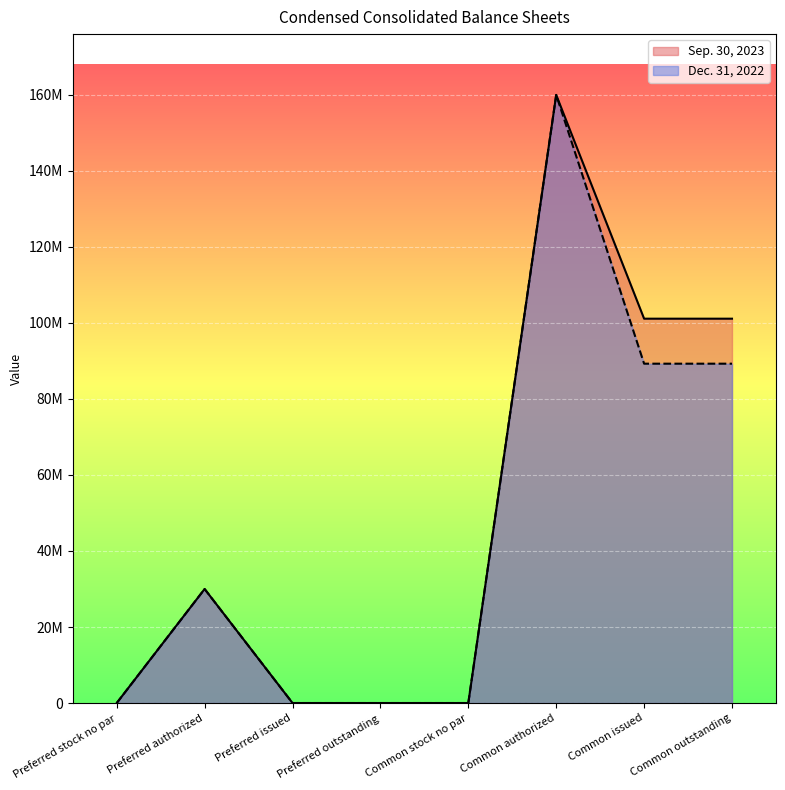

At how many categories does at least one series exceed 14318582?

4